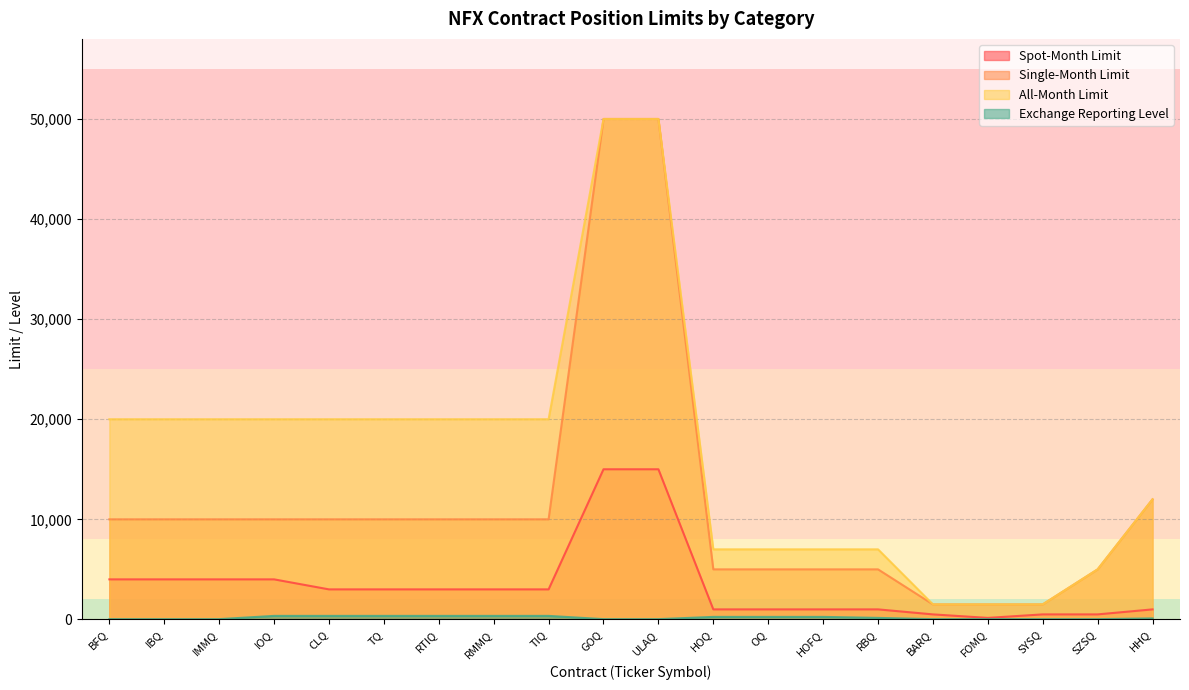

Which category has the lowest value in the Single-Month Limit series?

BARQ